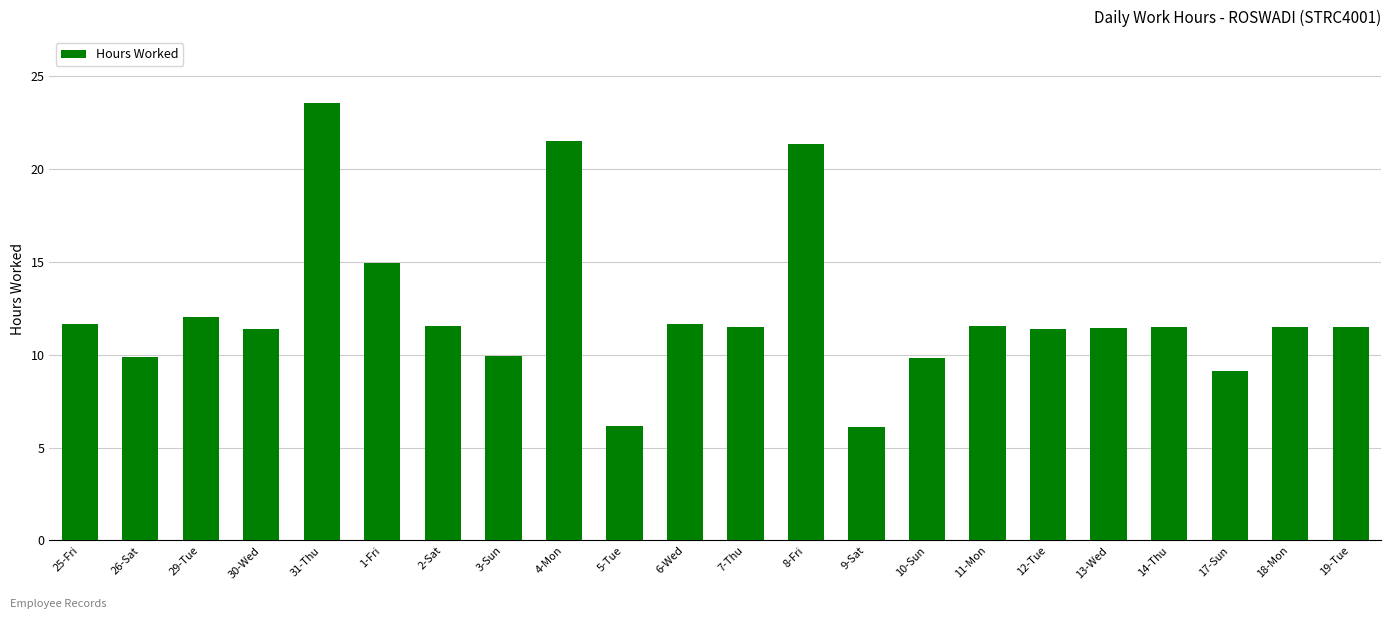

What is the minimum value shown in the chart?

6.1